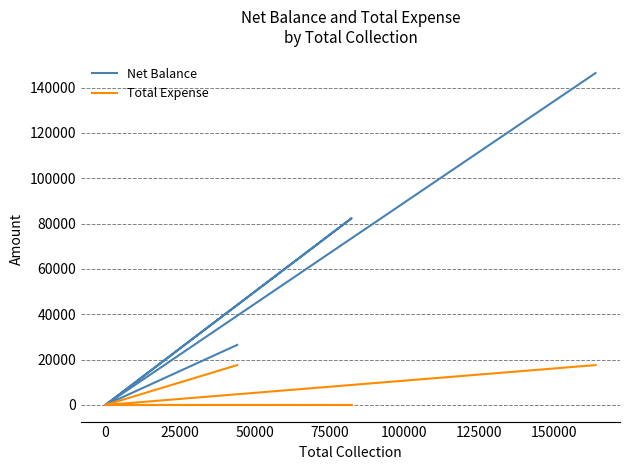

What is the difference between the second highest and second lowest values in the Total Expense series?

17600